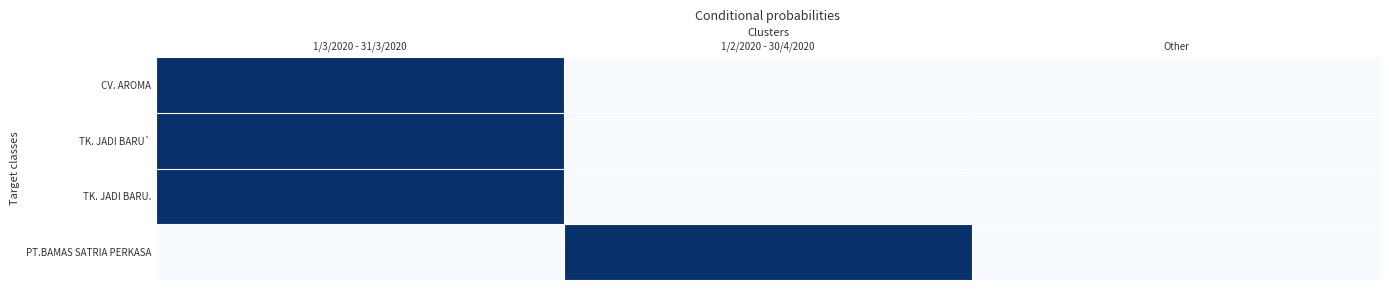

How many distinct data groups are displayed?

4